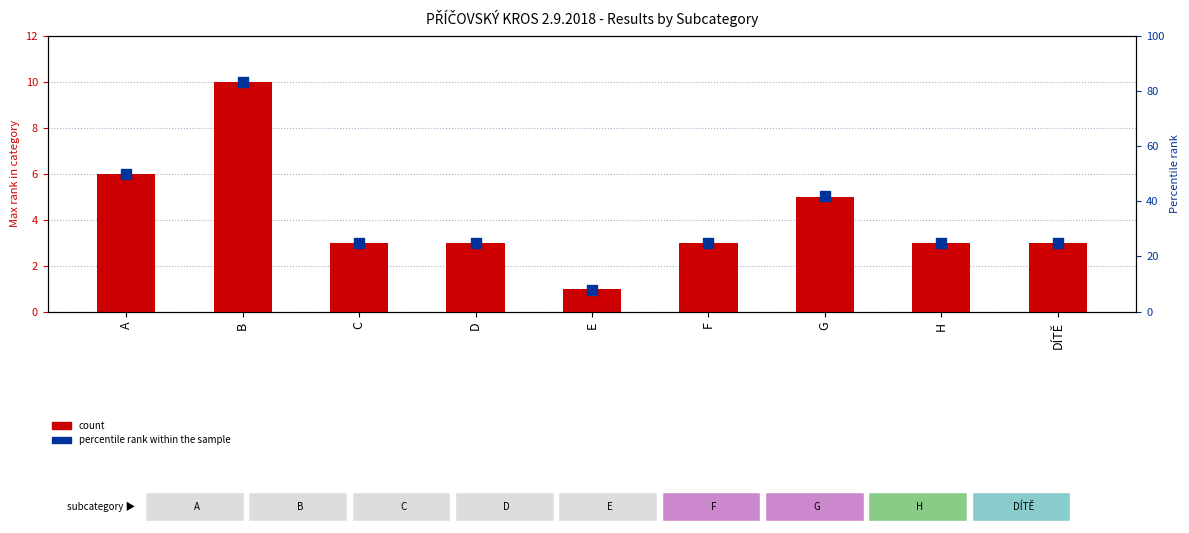

Which series has the widest spread of Y values?

percentile rank within the sample